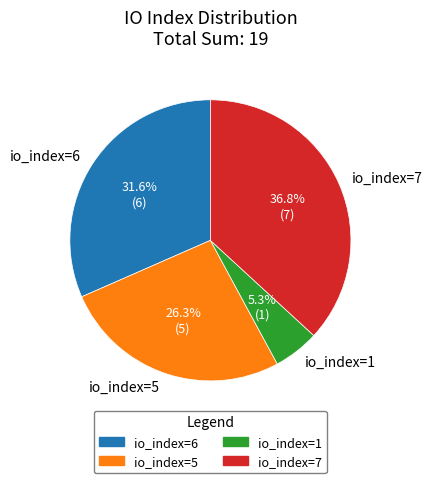

Which slice is the smallest?

io_index=1